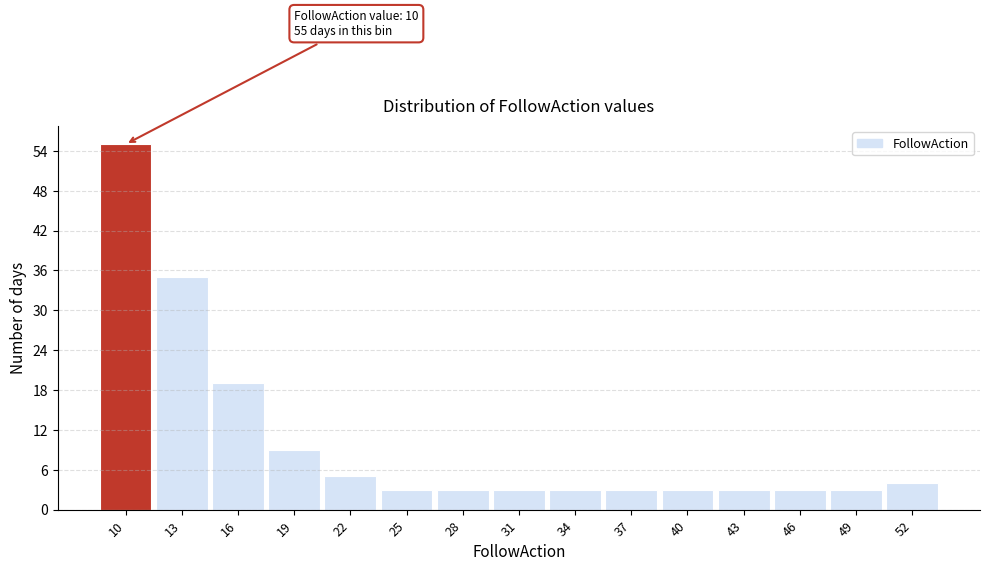

Reading left to right, list all the values displayed in this chart.

55	35	19	9	5	3	3	3	3	3	3	3	3	3	4